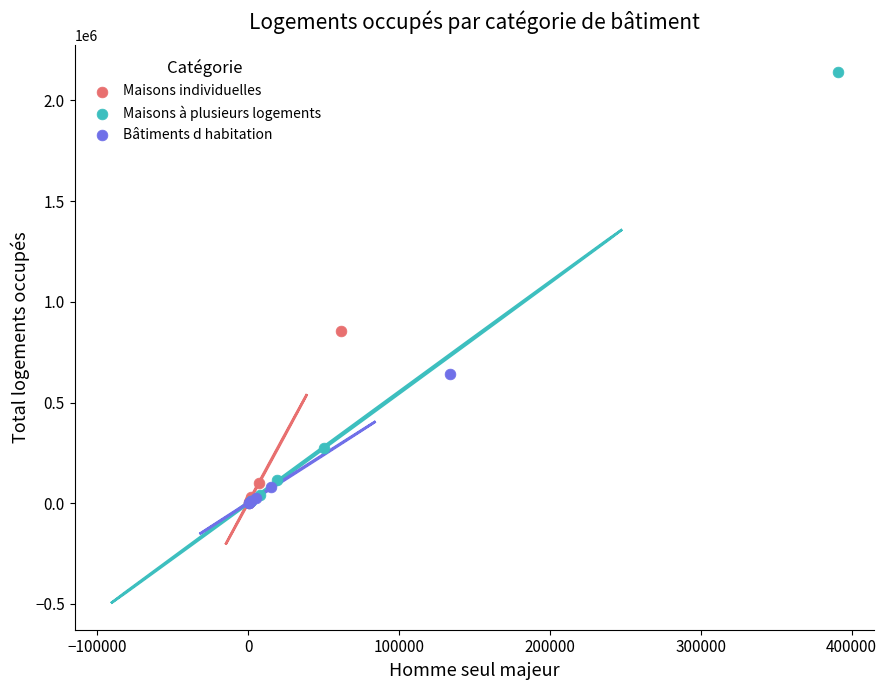

What are all the series names shown in the legend?

Maisons individuelles, Maisons à plusieurs logements, Bâtiments d habitation